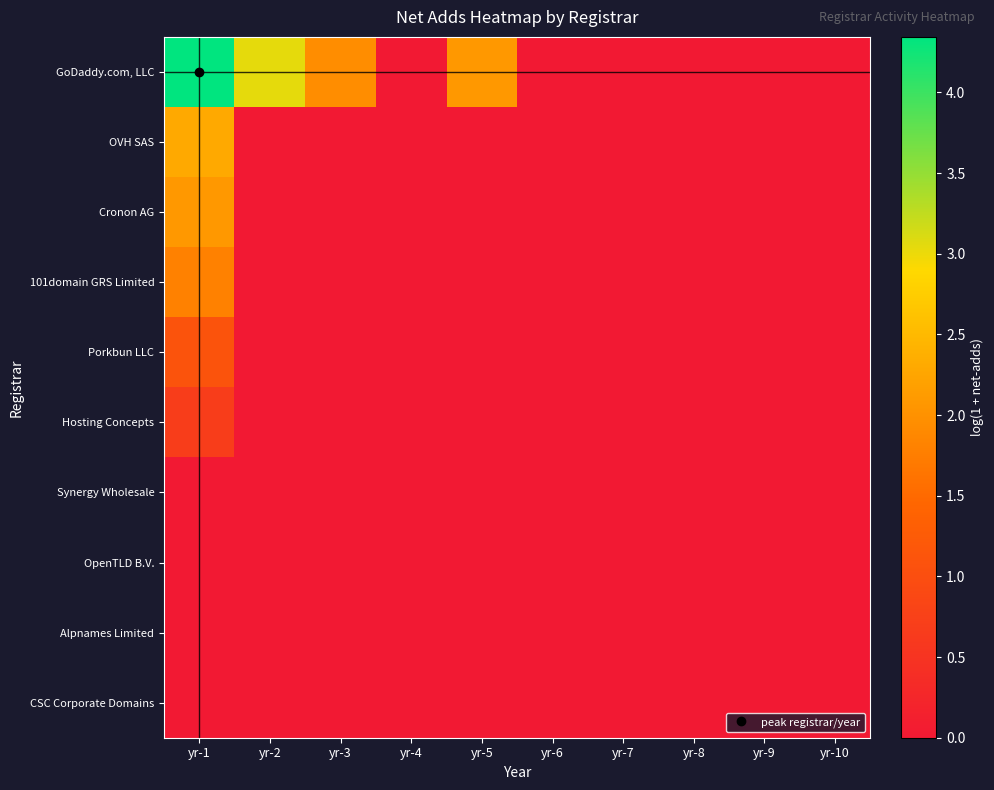

At which category is the sum across all series the highest?

yr-1